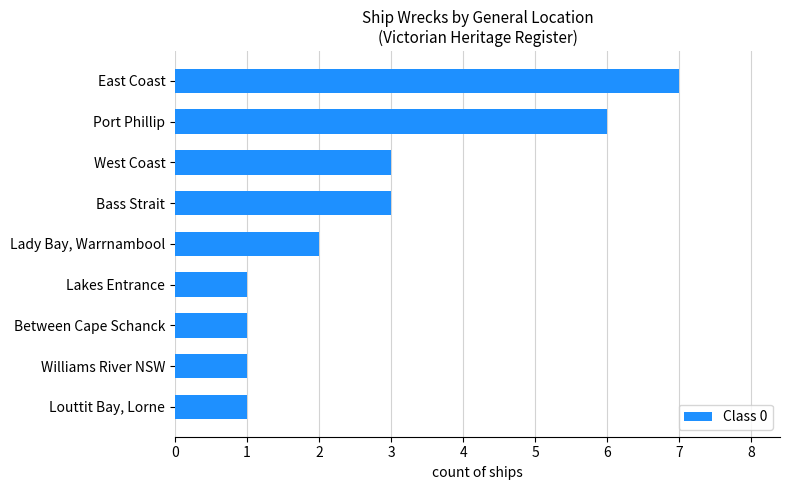

What is the sum of all values?

25